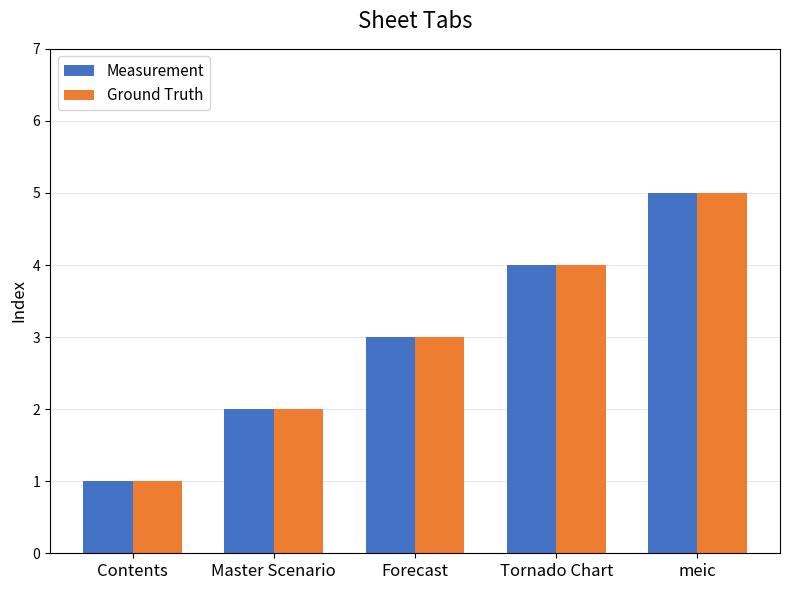

What is the maximum value shown in the chart?

5